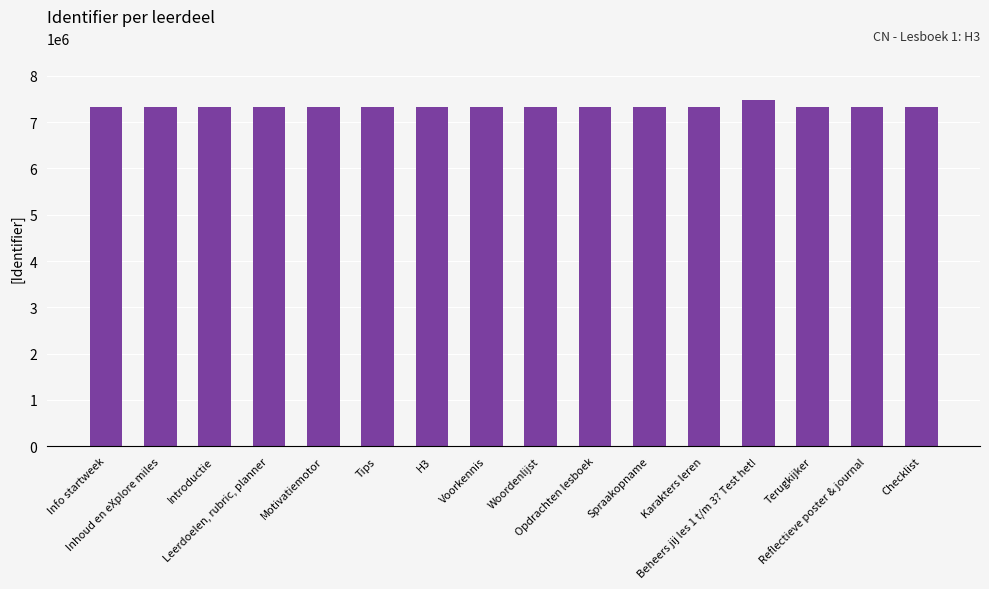

What is the change in value from Woordenlijst to Spraakopname?

+8